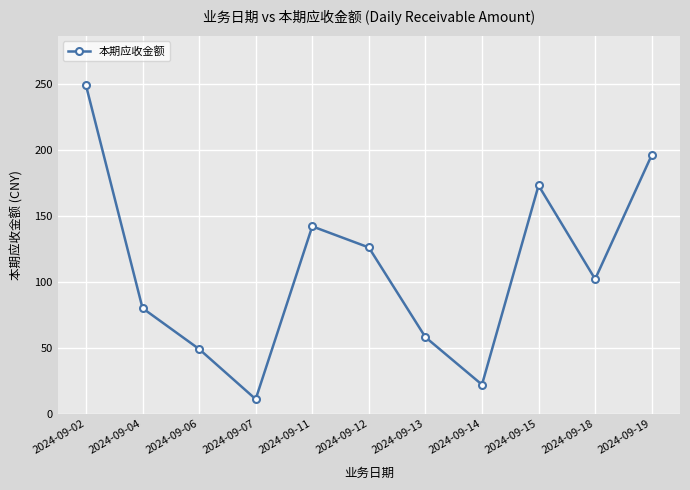

Which label corresponds to the smallest value in the chart?

2024-09-07